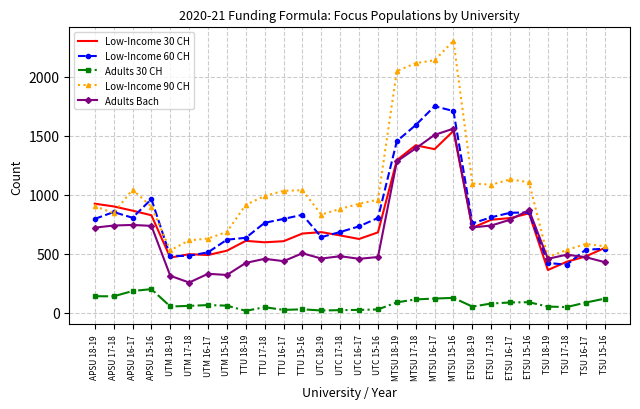

What is the total value across all series at APSU 16-17?

3646